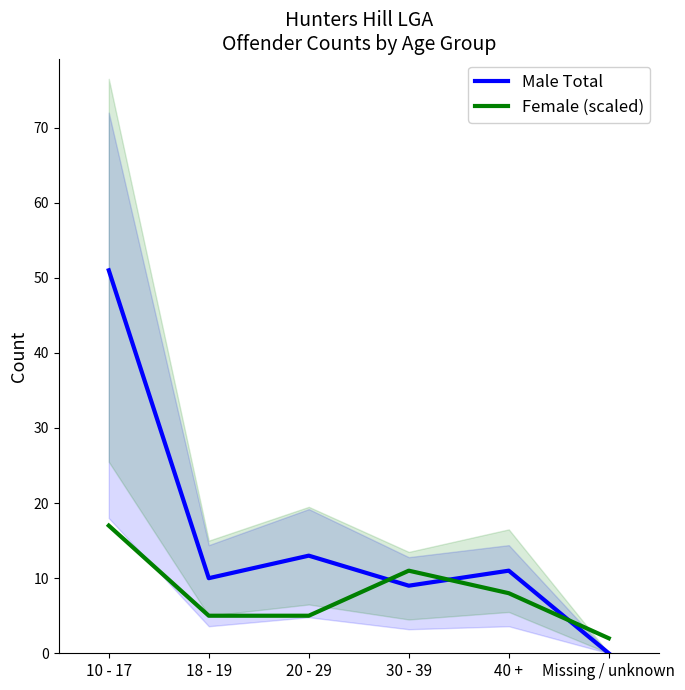

What is the lowest value of the Female (scaled) series?

2